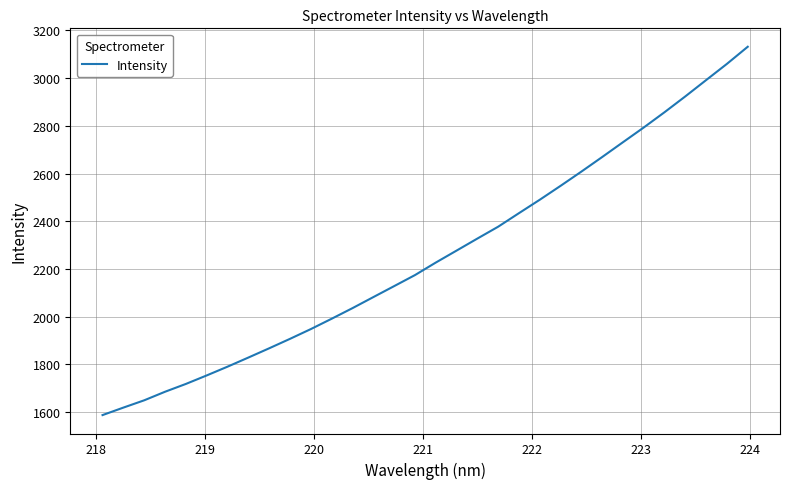

What is the greatest value displayed?

3131.1